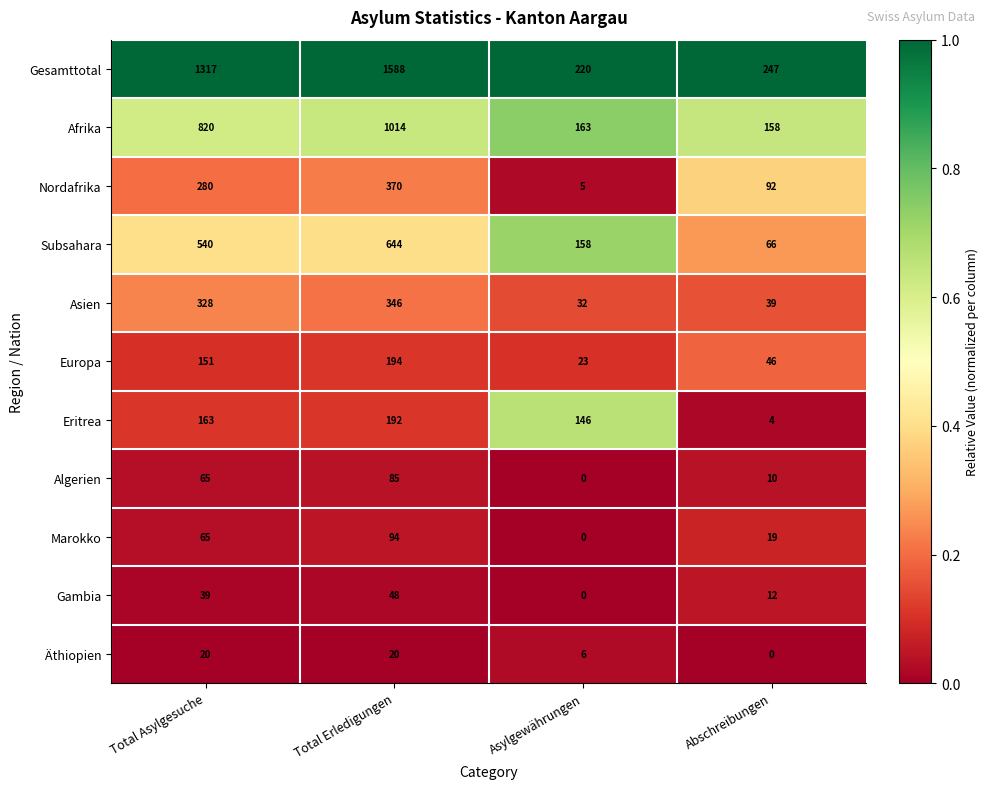

Which series changed the most between Total Erledigungen and Asylgewährungen?

Gesamttotal